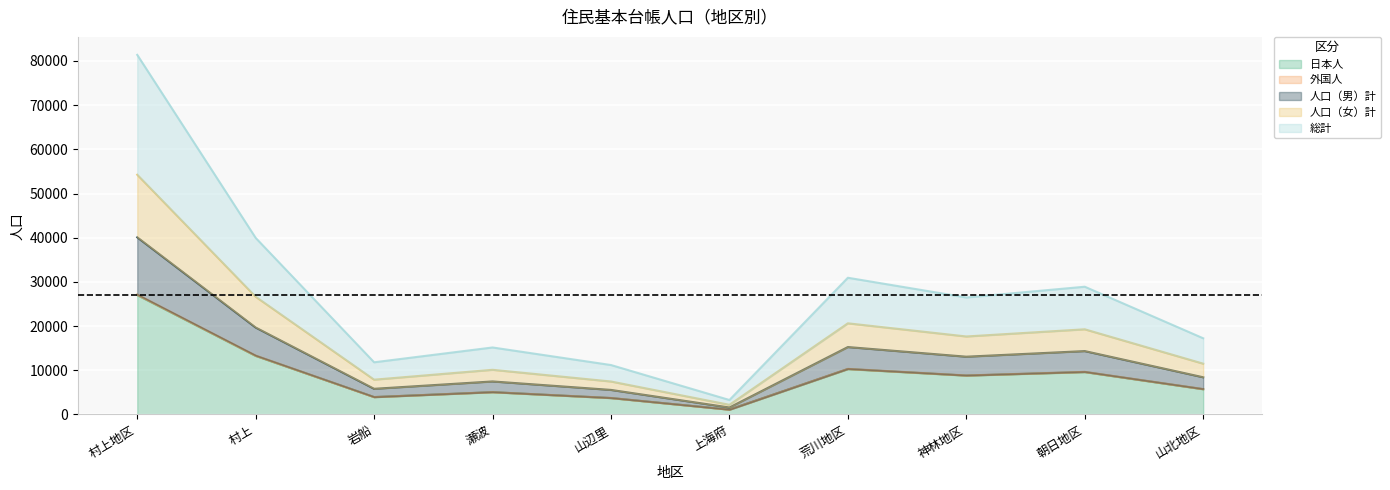

What is the difference between the second highest and minimum values in the 総計 series?

12228